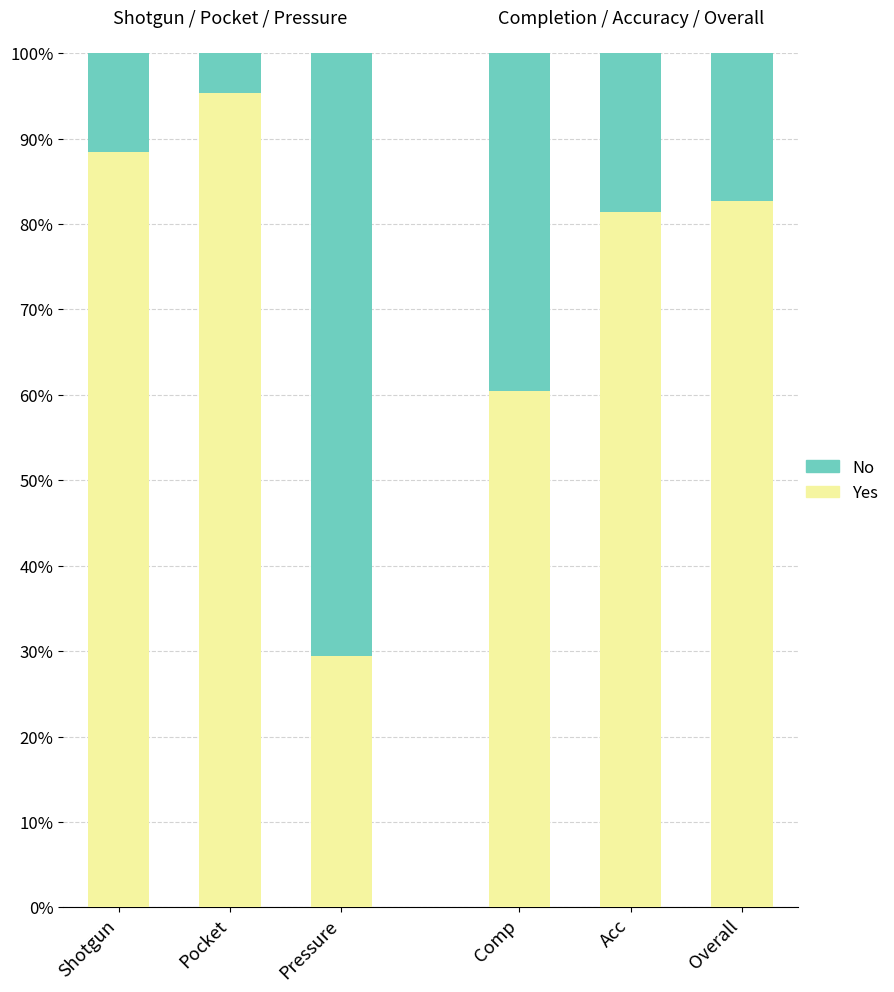

What is the total value across all series at Comp?

100.0